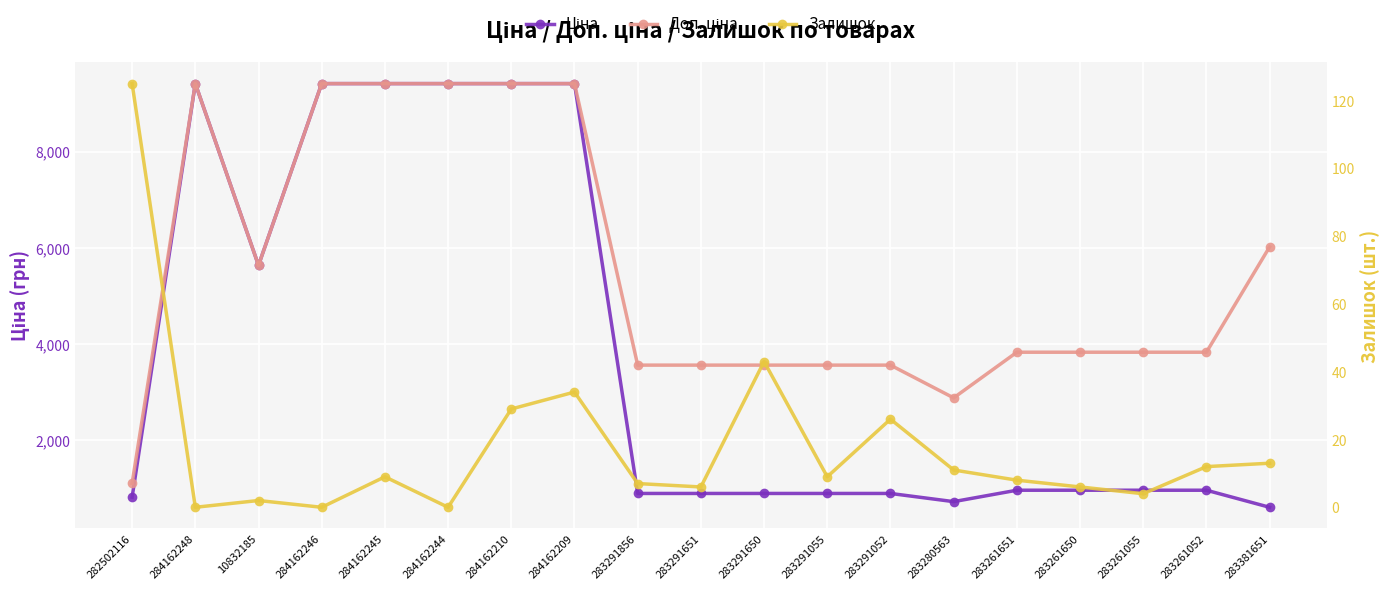

Which category has the lowest value across all series?

284162248